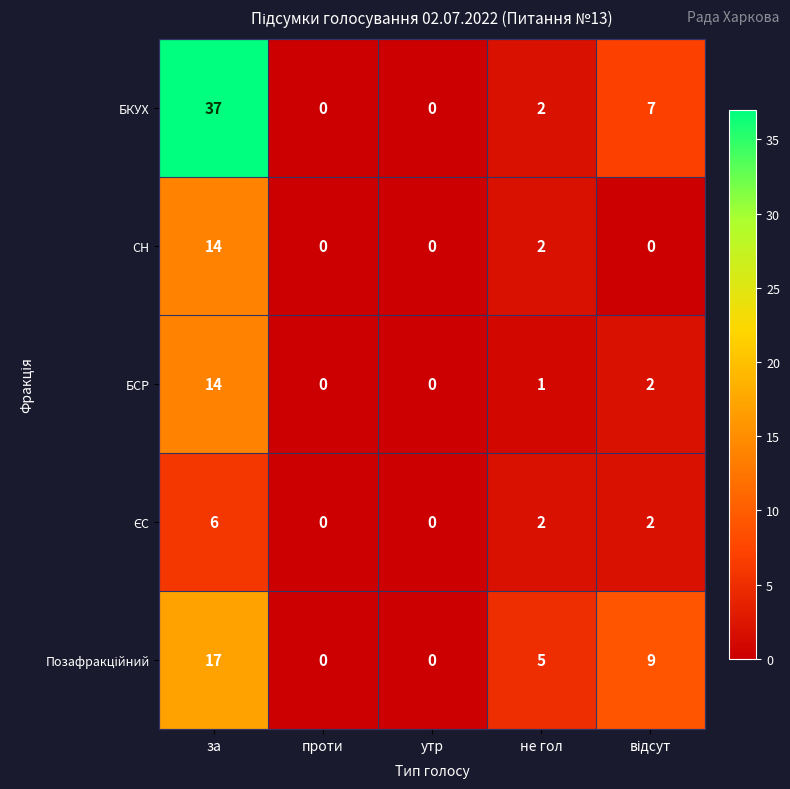

How many series are shown in this chart?

5